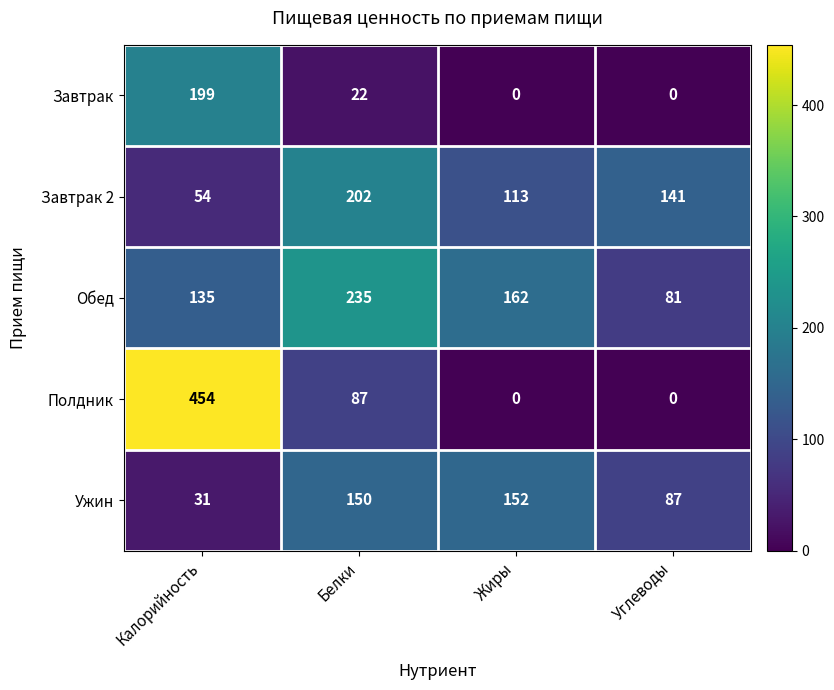

Which series has the largest total across all categories?

Обед